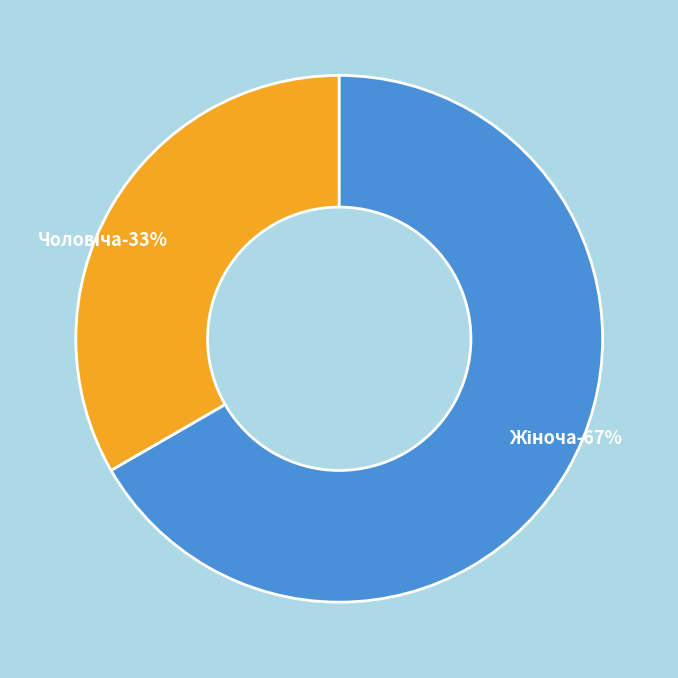

What percentage is the Жіноча slice, to the nearest percent?

67%